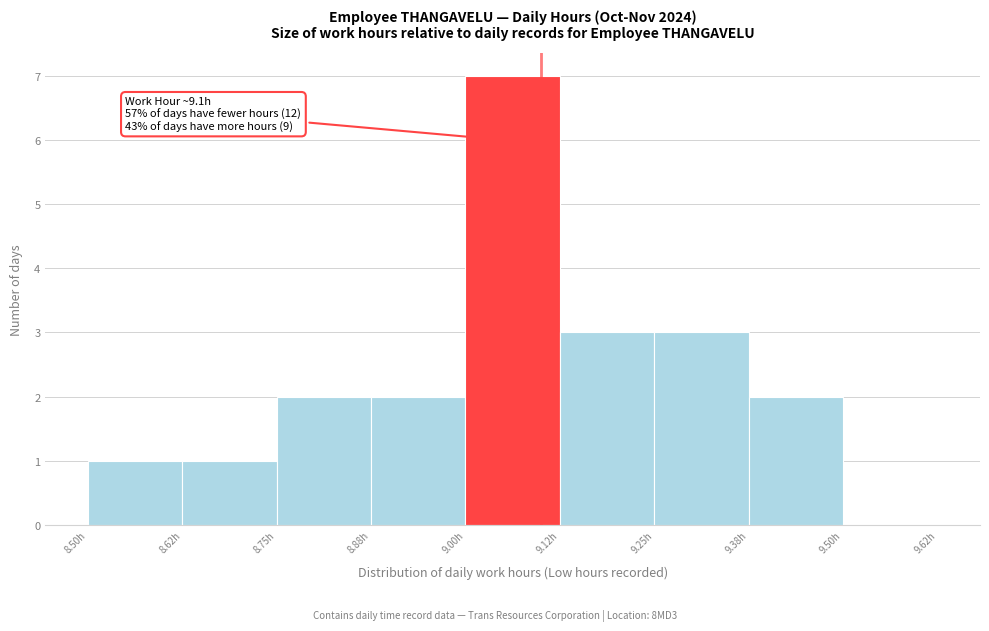

Over which range of the x-axis is the bar tallest?

9.000 to 9.125